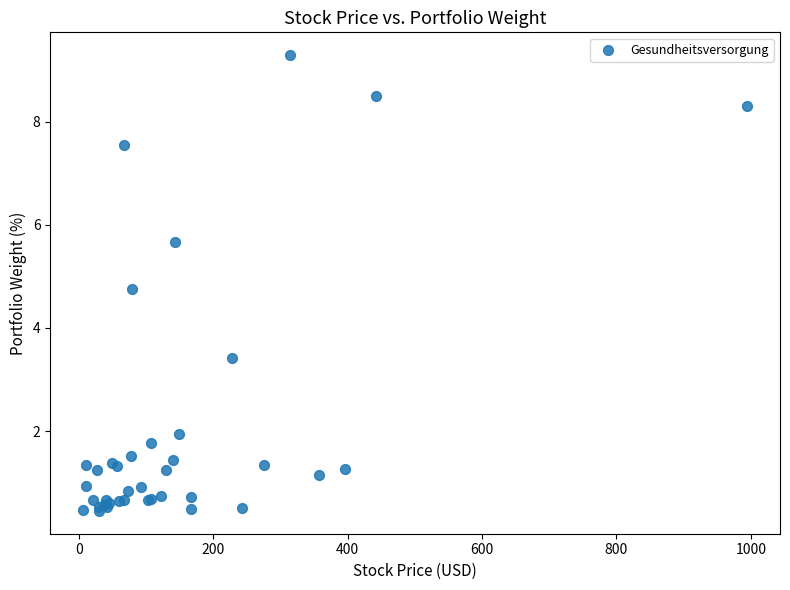

What Y value in the scatter plot is closest to 4?

3.4